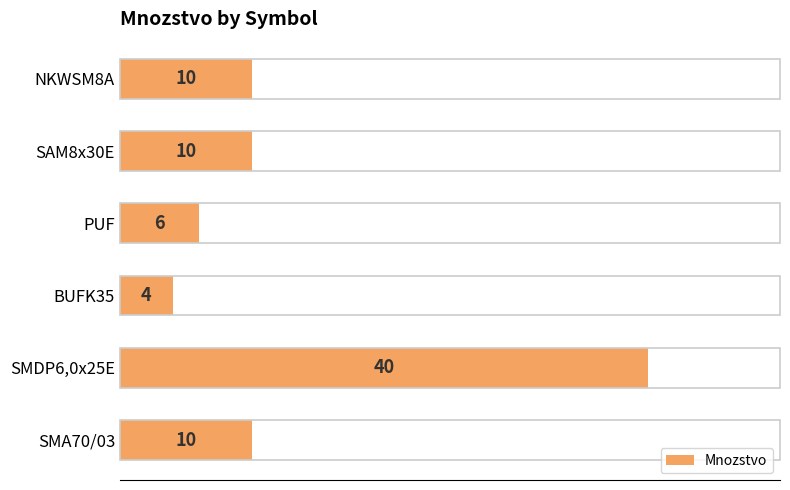

Reading bottom to top, list all the values displayed in this chart.

SMA70/03=10	SMDP6,0x25E=40	BUFK35=4	PUF=6	SAM8x30E=10	NKWSM8A=10